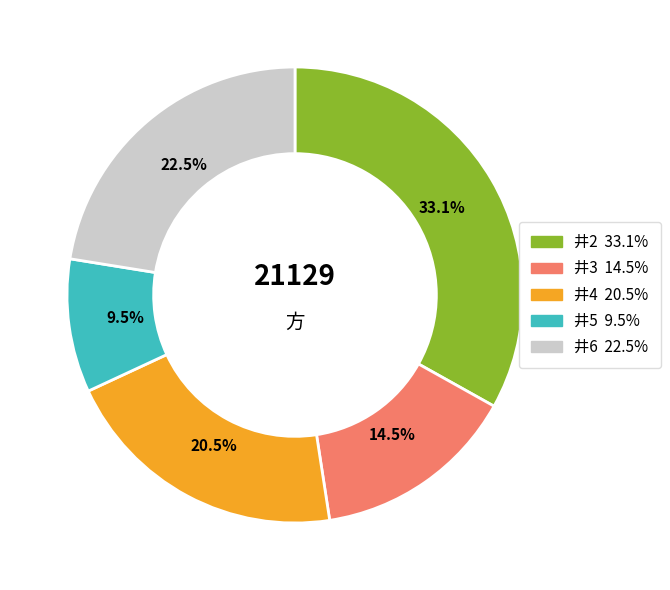

Is there a majority slice in this chart?

No